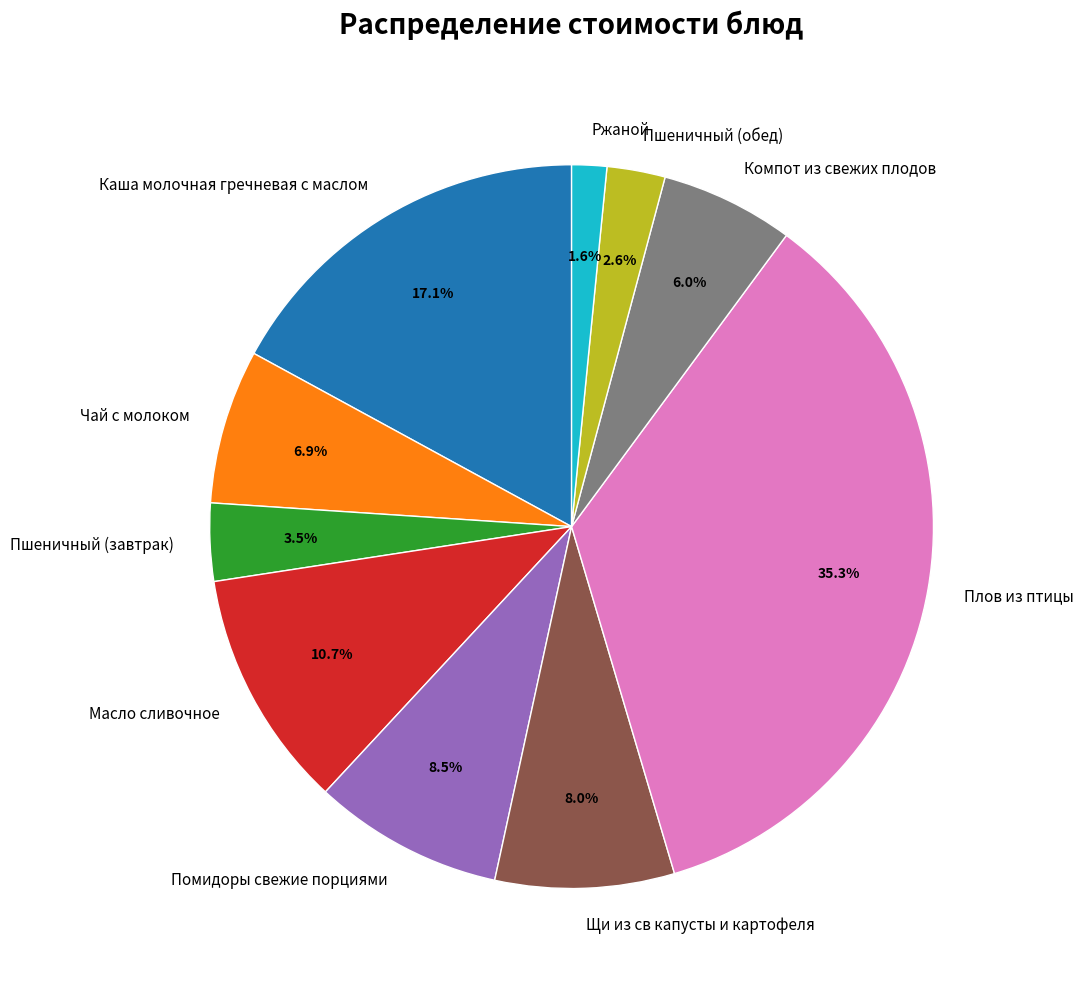

What is the smallest slice in the pie chart?

Ржаной